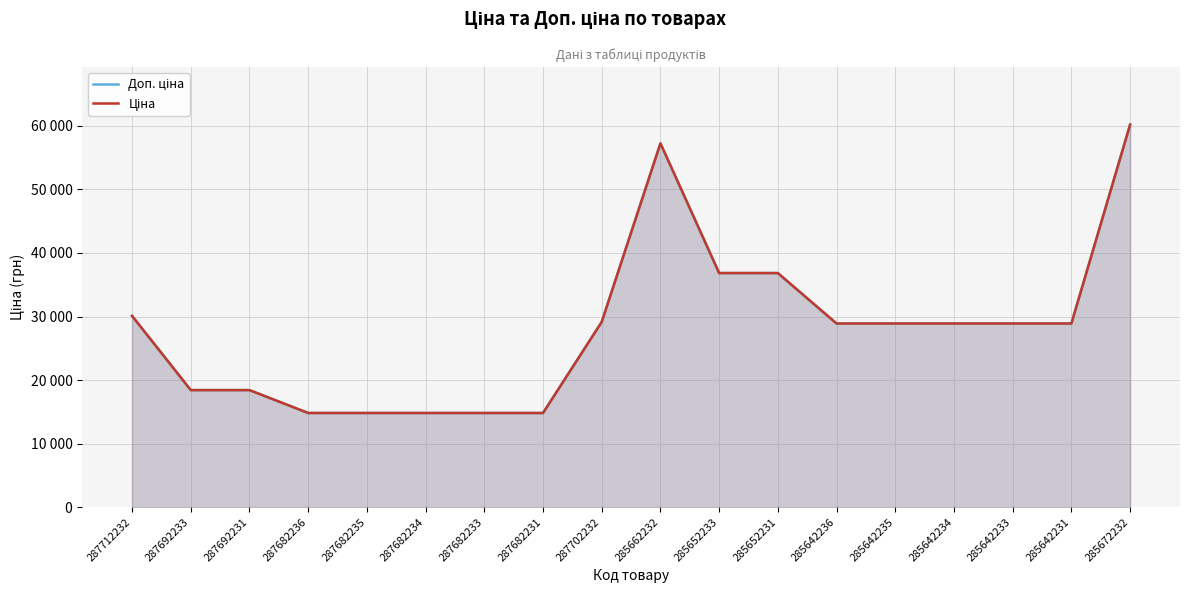

What are all the series names shown in the legend?

Доп. ціна, Ціна